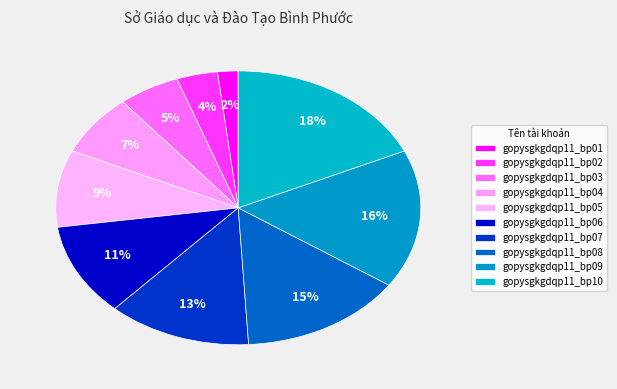

Approximately how many times larger is the value at gopysgkgdqp11_bp09 compared to gopysgkgdqp11_bp03?

3.0